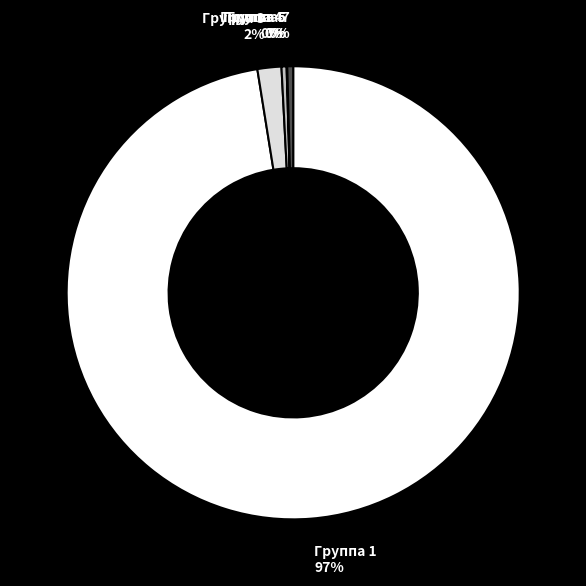

To the nearest percent, what percentage of the pie is Группа 3?

2%